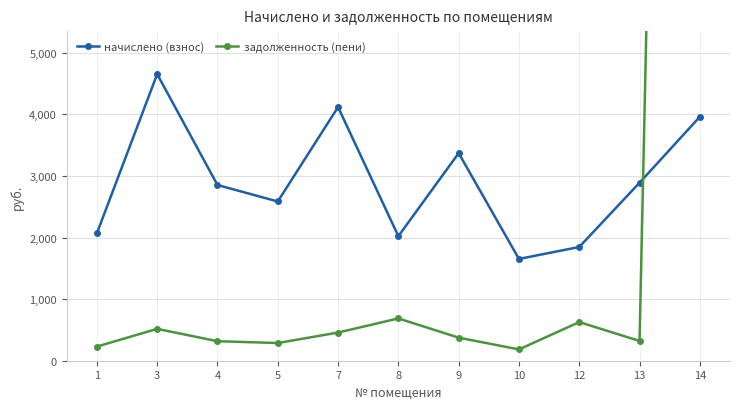

At 3, list the series in order from smallest to largest.

задолженность (пени), начислено (взнос)